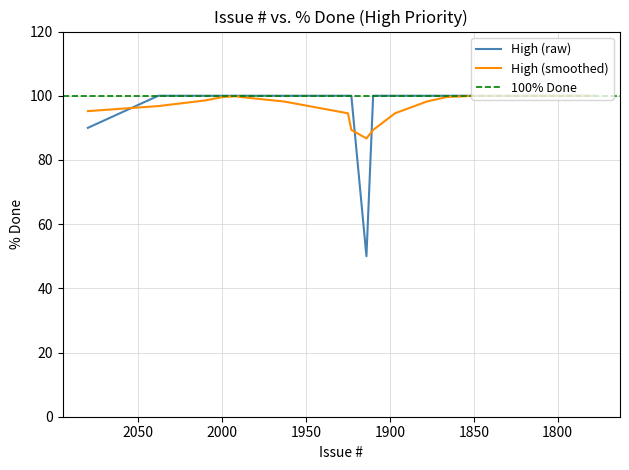

Reading left to right, extract all data points from this chart.

90	100	100	100	100	100	100	100	100	50	100	100	100	100	100	100	100	100	100	100